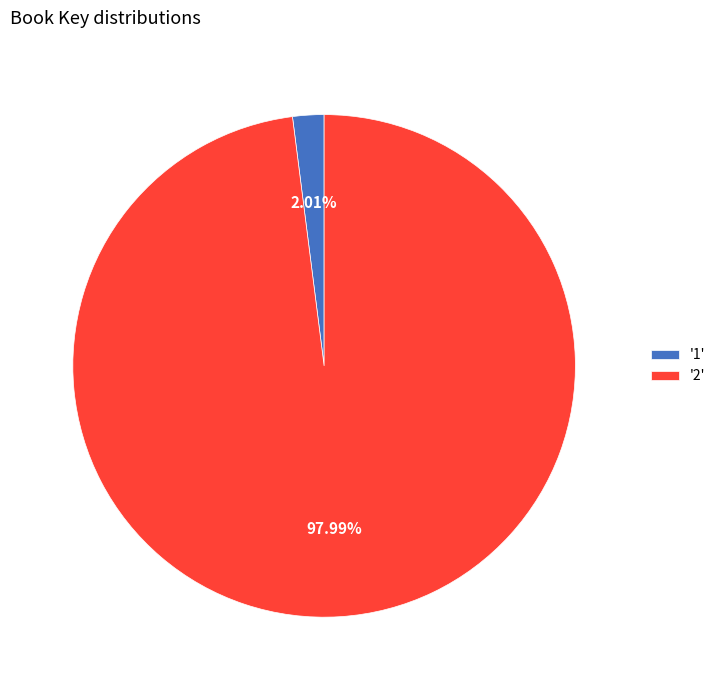

Rank the categories by value from lowest to highest.

'1', '2'